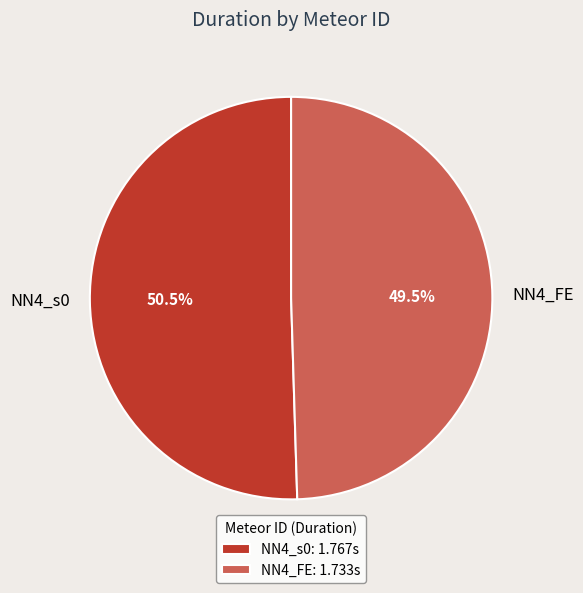

What is the ratio of the value at NN4_s0 to the value at NN4_FE?

1.0